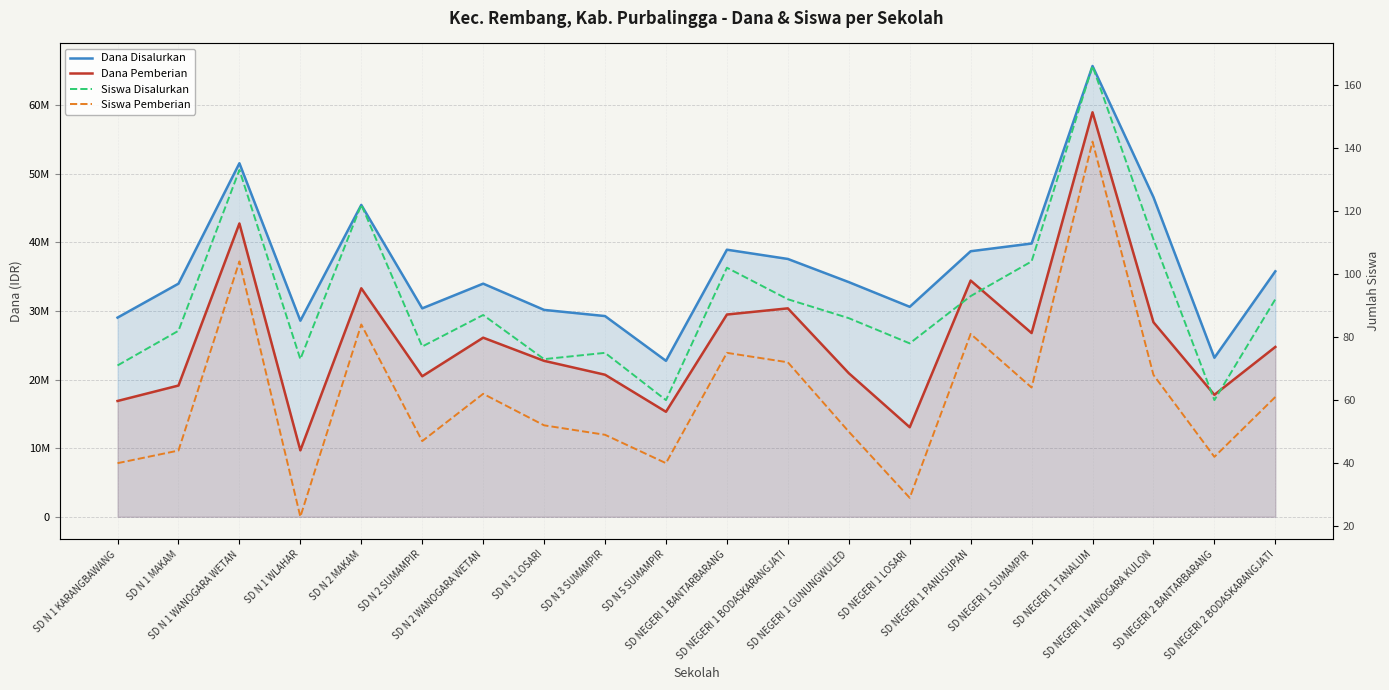

The Siswa Pemberian series shows 23 at SD N 1 WLAHAR. True or false?

True